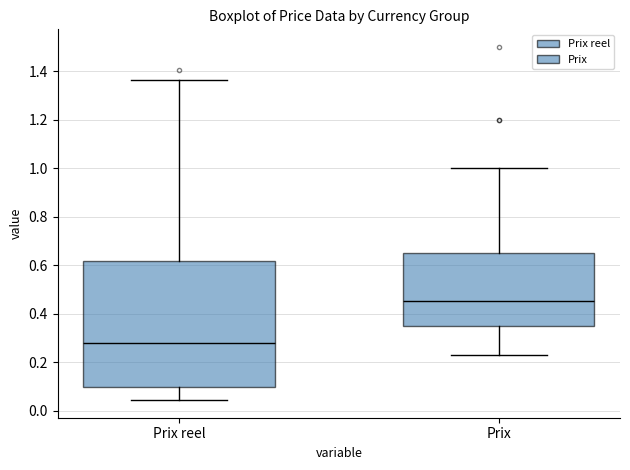

Which box has the lowest median line?

Prix reel